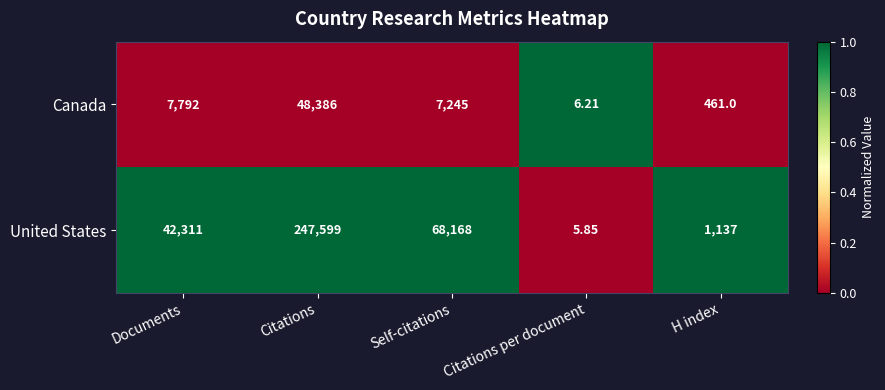

Is the value of Canada at Documents greater than the value of United States at Citations?

No